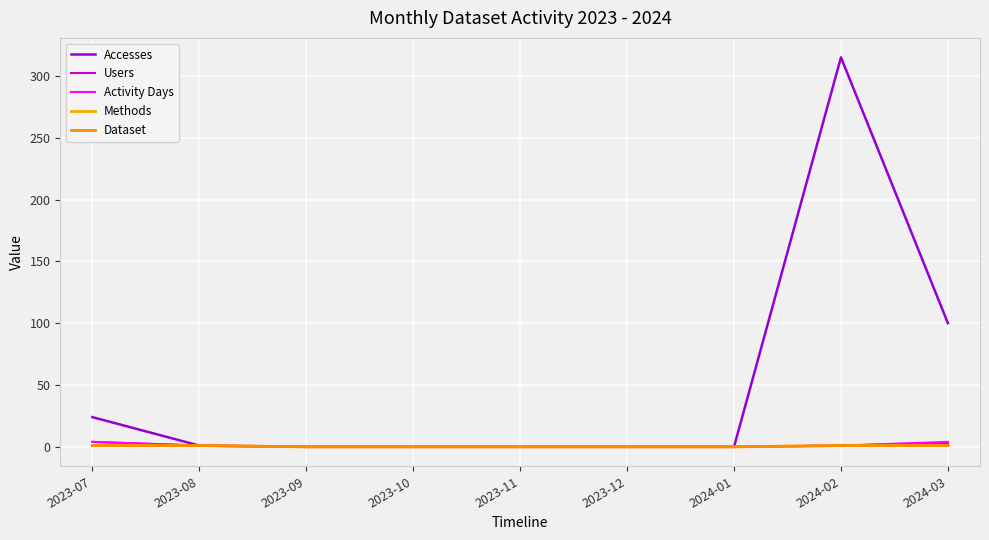

Between 2023-08 and 2024-01, which series saw the biggest shift?

Accesses